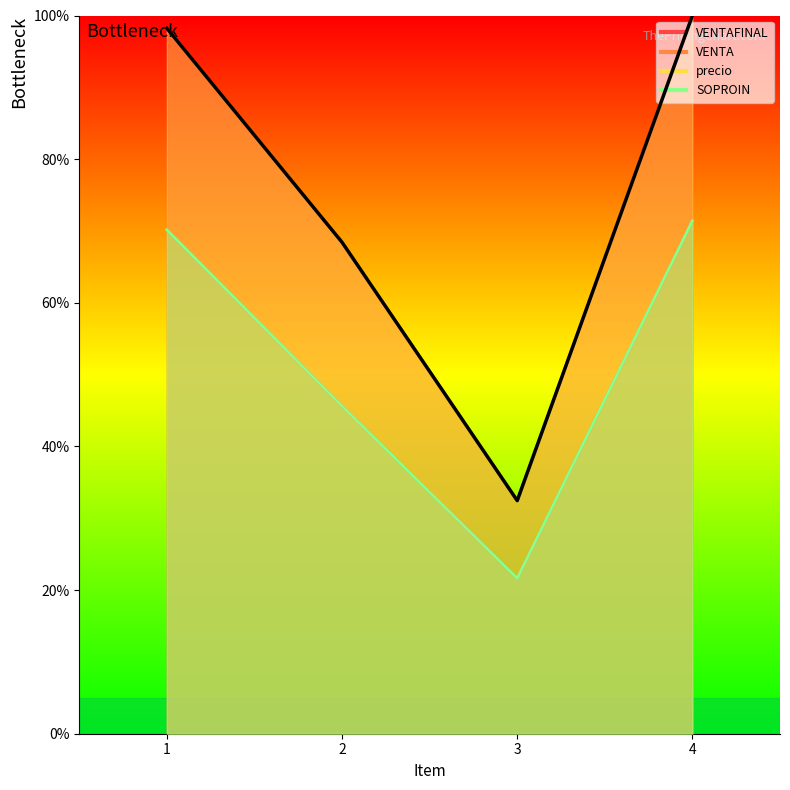

Reading right to left, transcribe all the data shown in this chart.

VENTAFINAL: 100.0	32.5	68.4	98.2
VENTA: 71.4	21.6	45.6	70.2
precio: 100.0	32.5	68.4	98.2
SOPROIN: 71.4	21.6	45.6	70.2